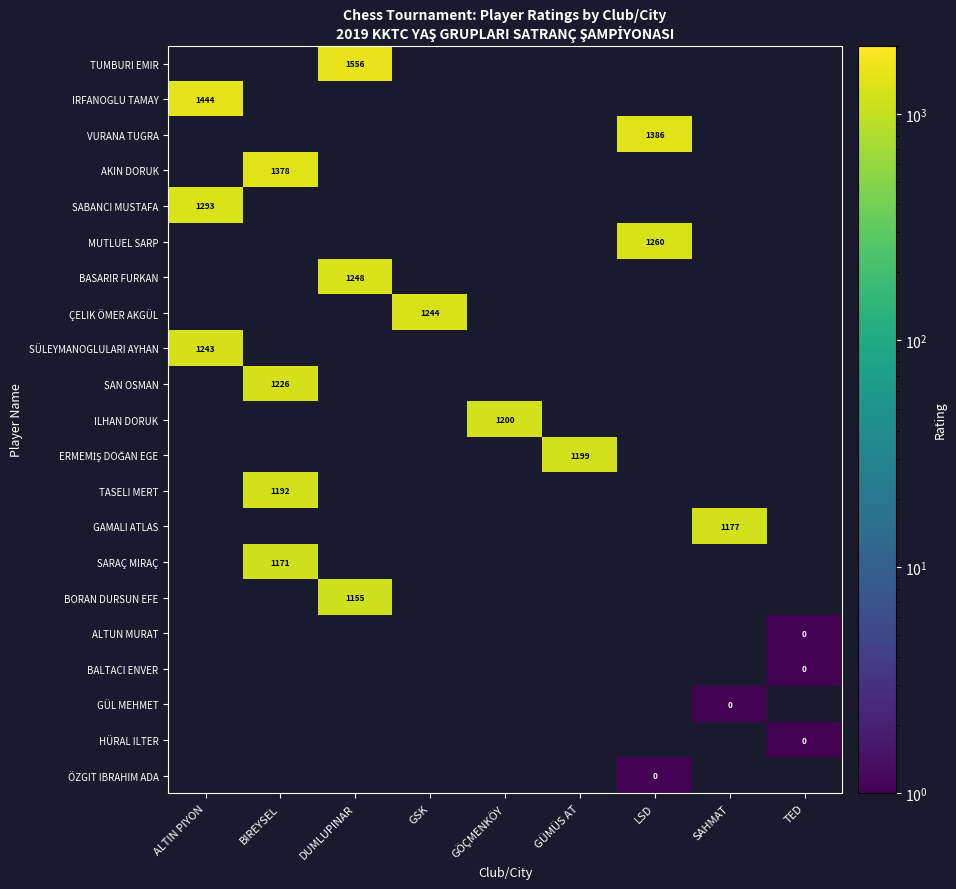

How many distinct data groups are displayed?

21